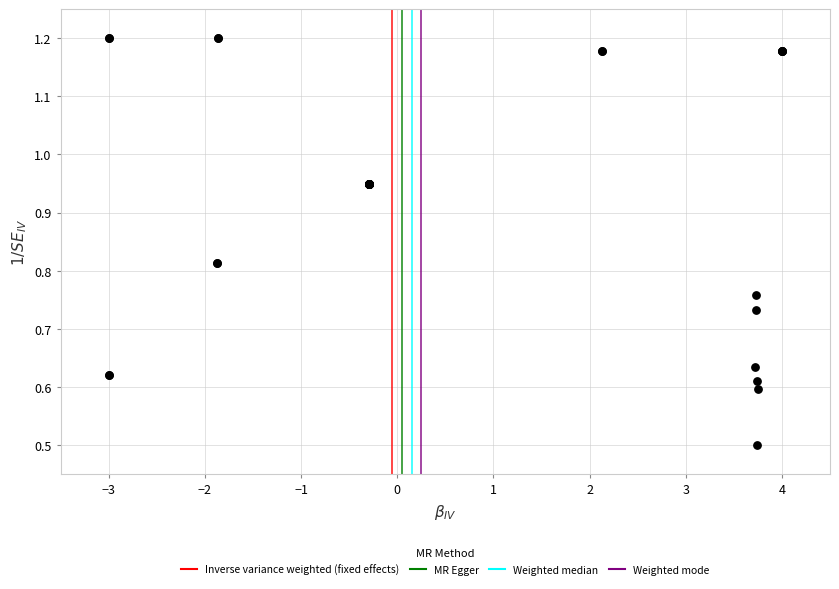

What Y value in the scatter plot is closest to 0?

0.5